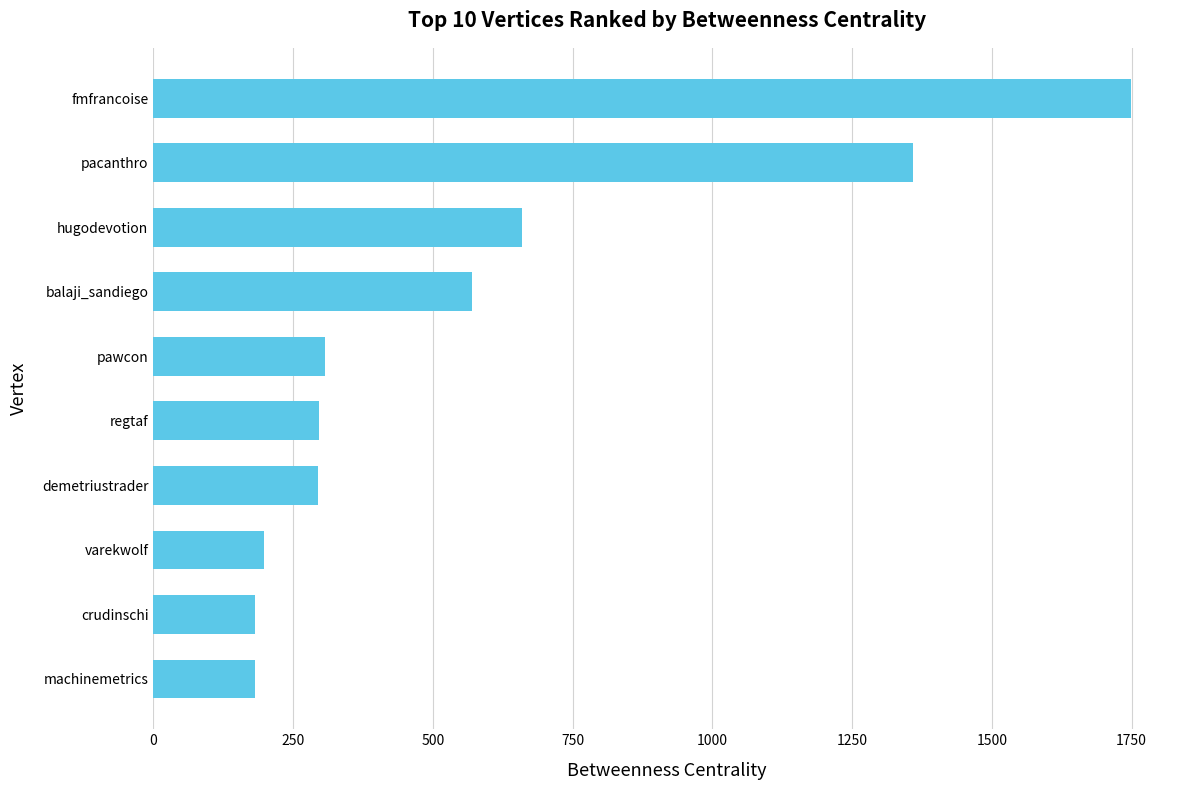

What is the difference between the maximum and minimum values?

1567.7